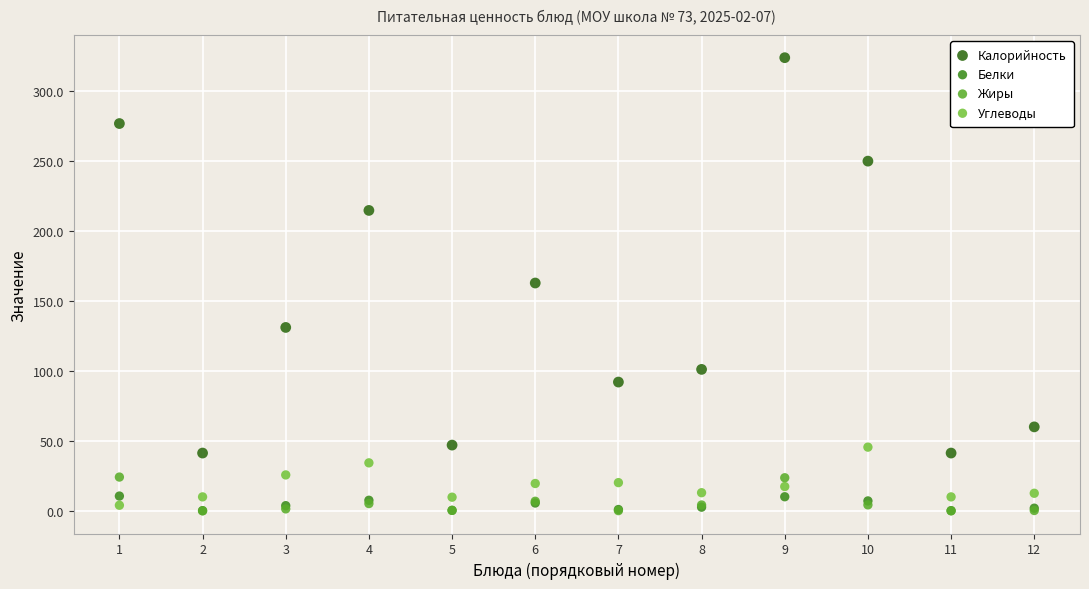

In the Калорийность series, what Y value is closest to 182?

162.7